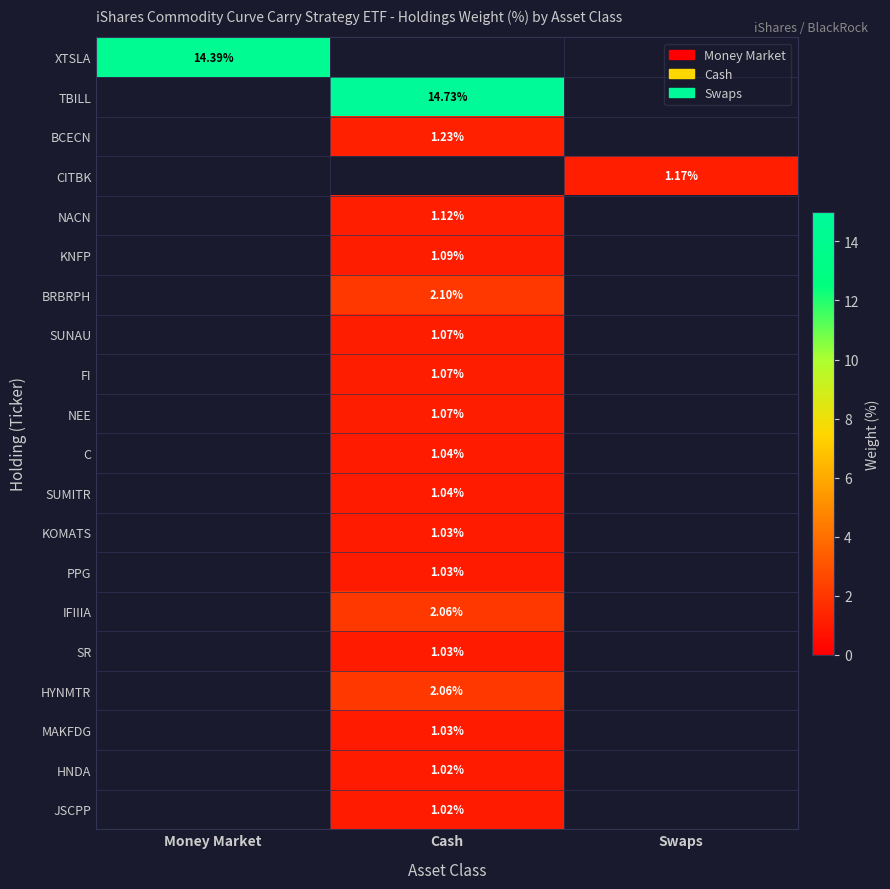

Which series has the largest range (max minus min)?

XTSLA